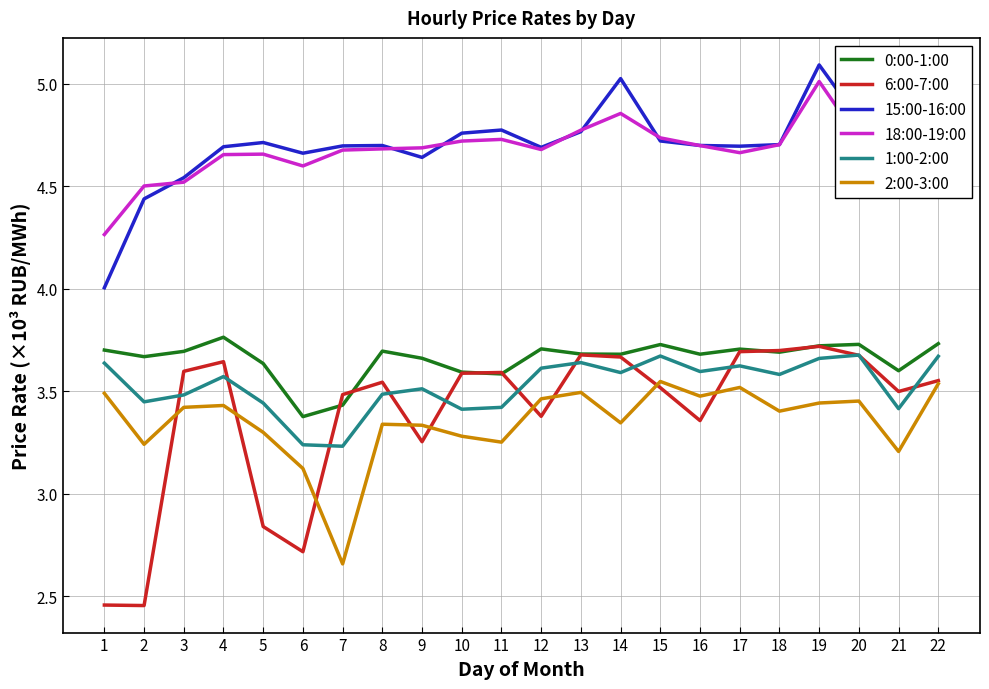

What are all the series names shown in the legend?

0:00-1:00, 6:00-7:00, 15:00-16:00, 18:00-19:00, 1:00-2:00, 2:00-3:00